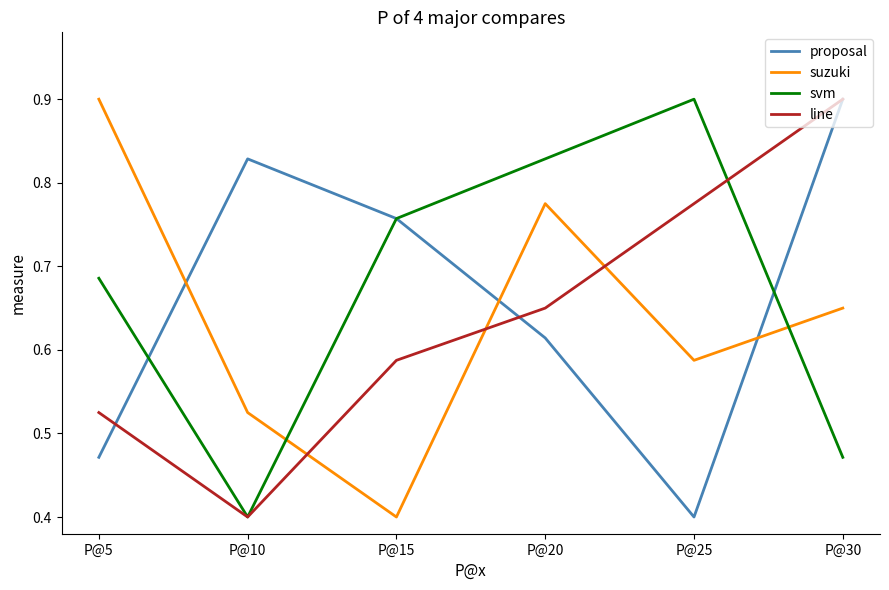

In proposal, how many points are lower than both neighbors (excluding endpoints)?

1